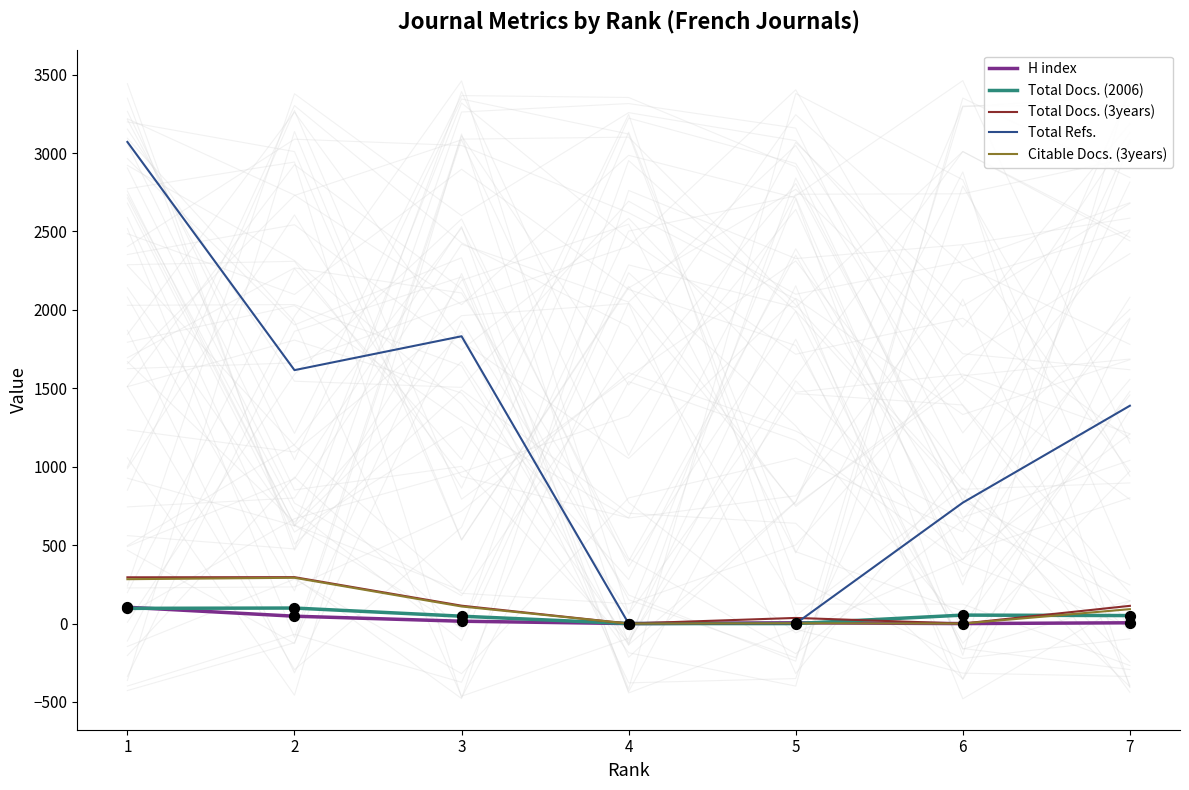

At how many categories does at least one series exceed 1609?

3